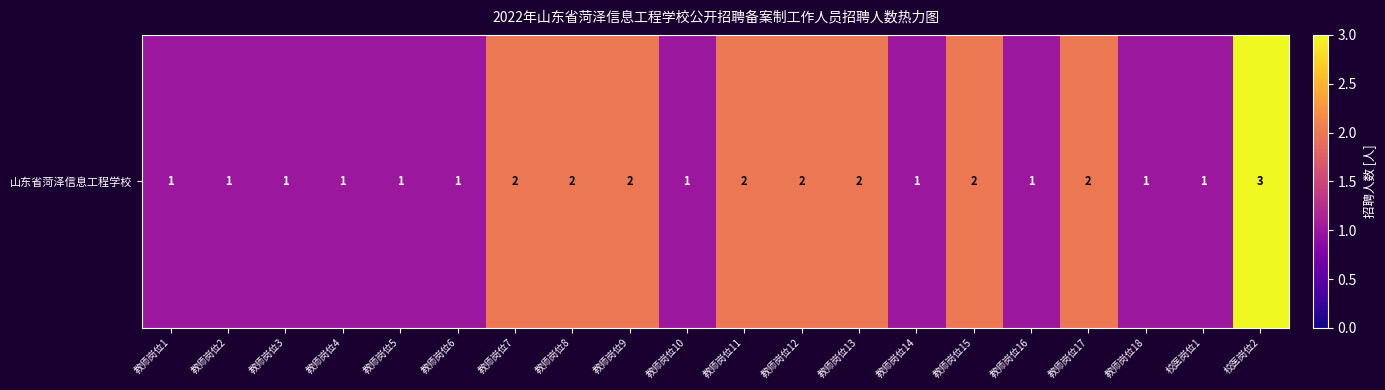

Approximately how many times larger is the value at 教师岗位6 compared to 教师岗位10?

1.0